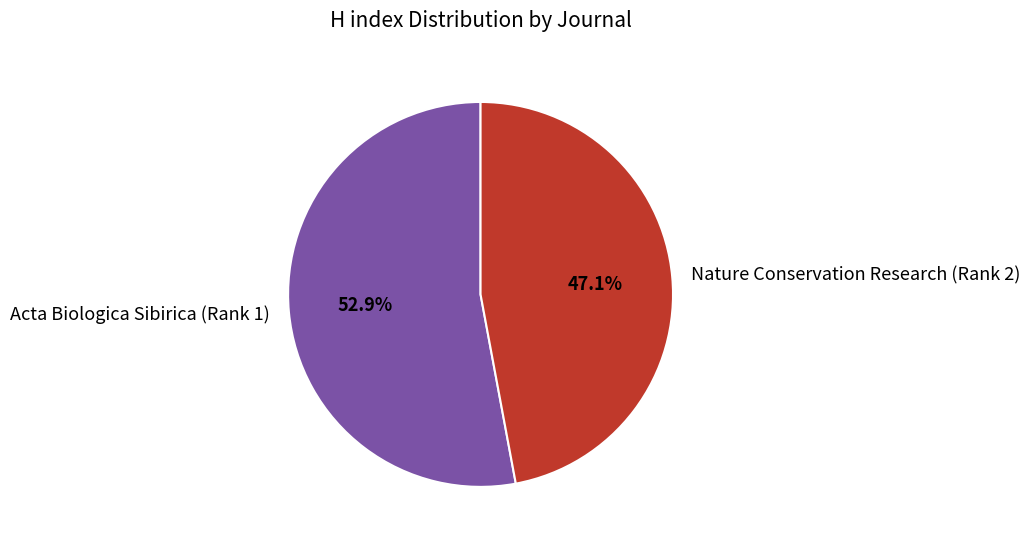

How many slices are in this pie chart?

2